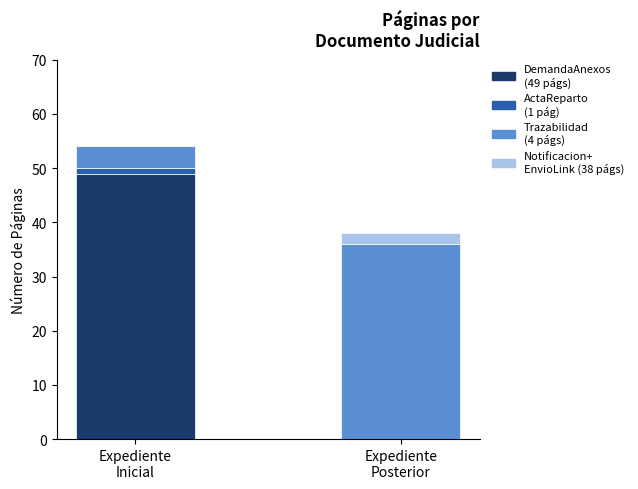

Count the number of data series in this chart.

4